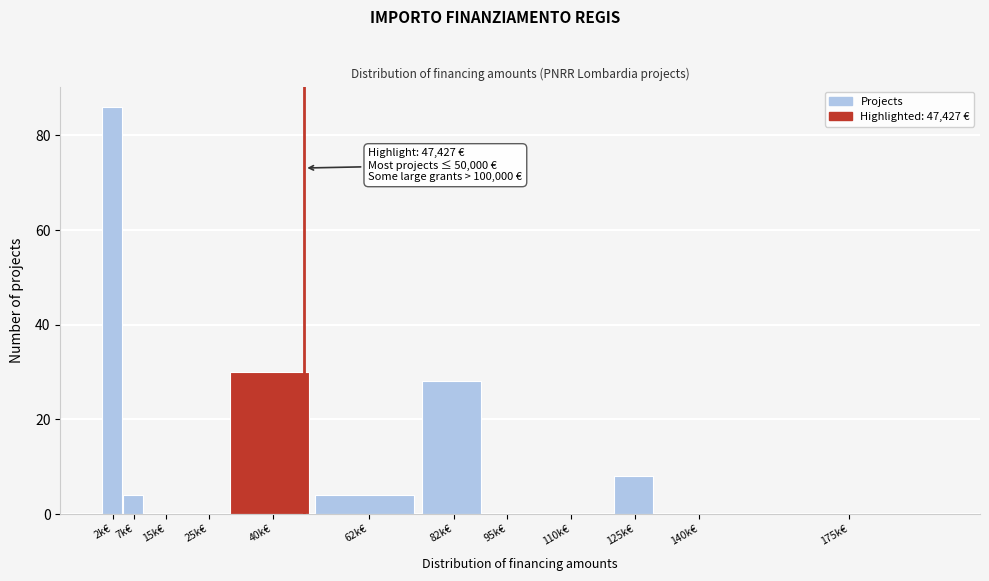

Reading left to right, transcribe all the data shown in this chart.

2k€=86	7k€=4	15k€=0	25k€=0	40k€=30	62k€=4	82k€=28	95k€=0	110k€=0	125k€=8	140k€=0	175k€=0